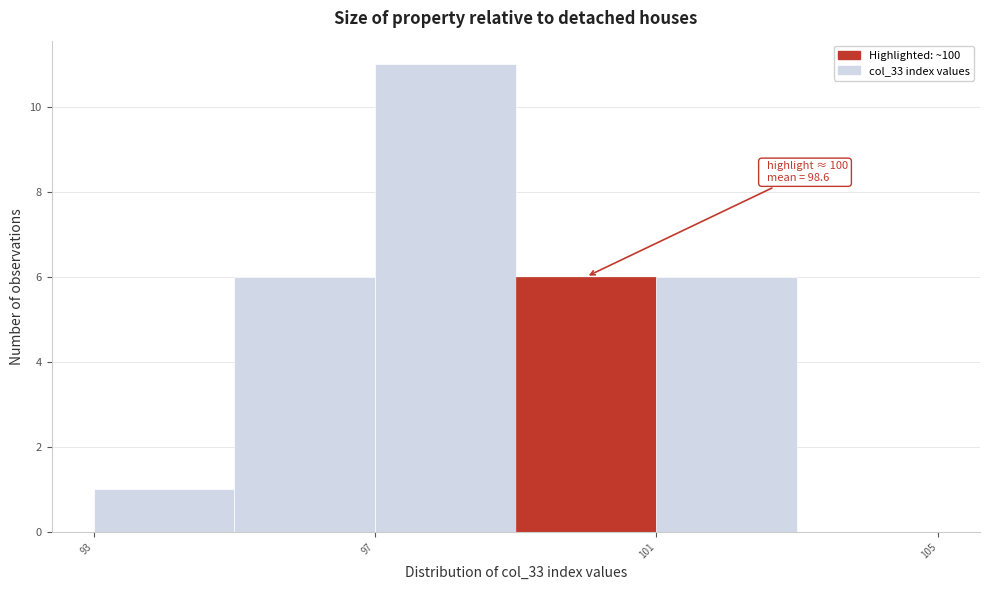

Over which range of the x-axis is the bar tallest?

97 to 99